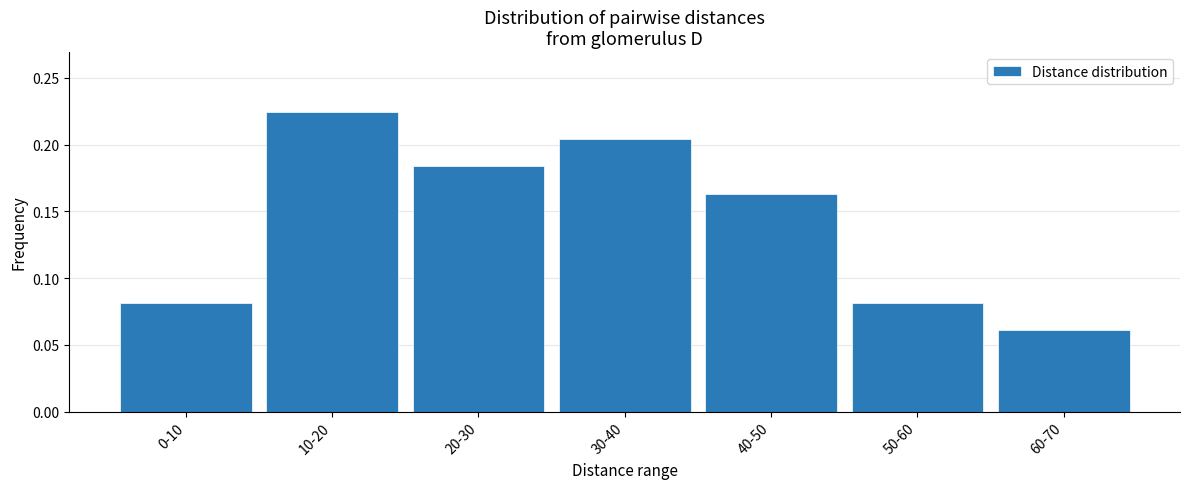

At which label is the value closest to 0?

60-70